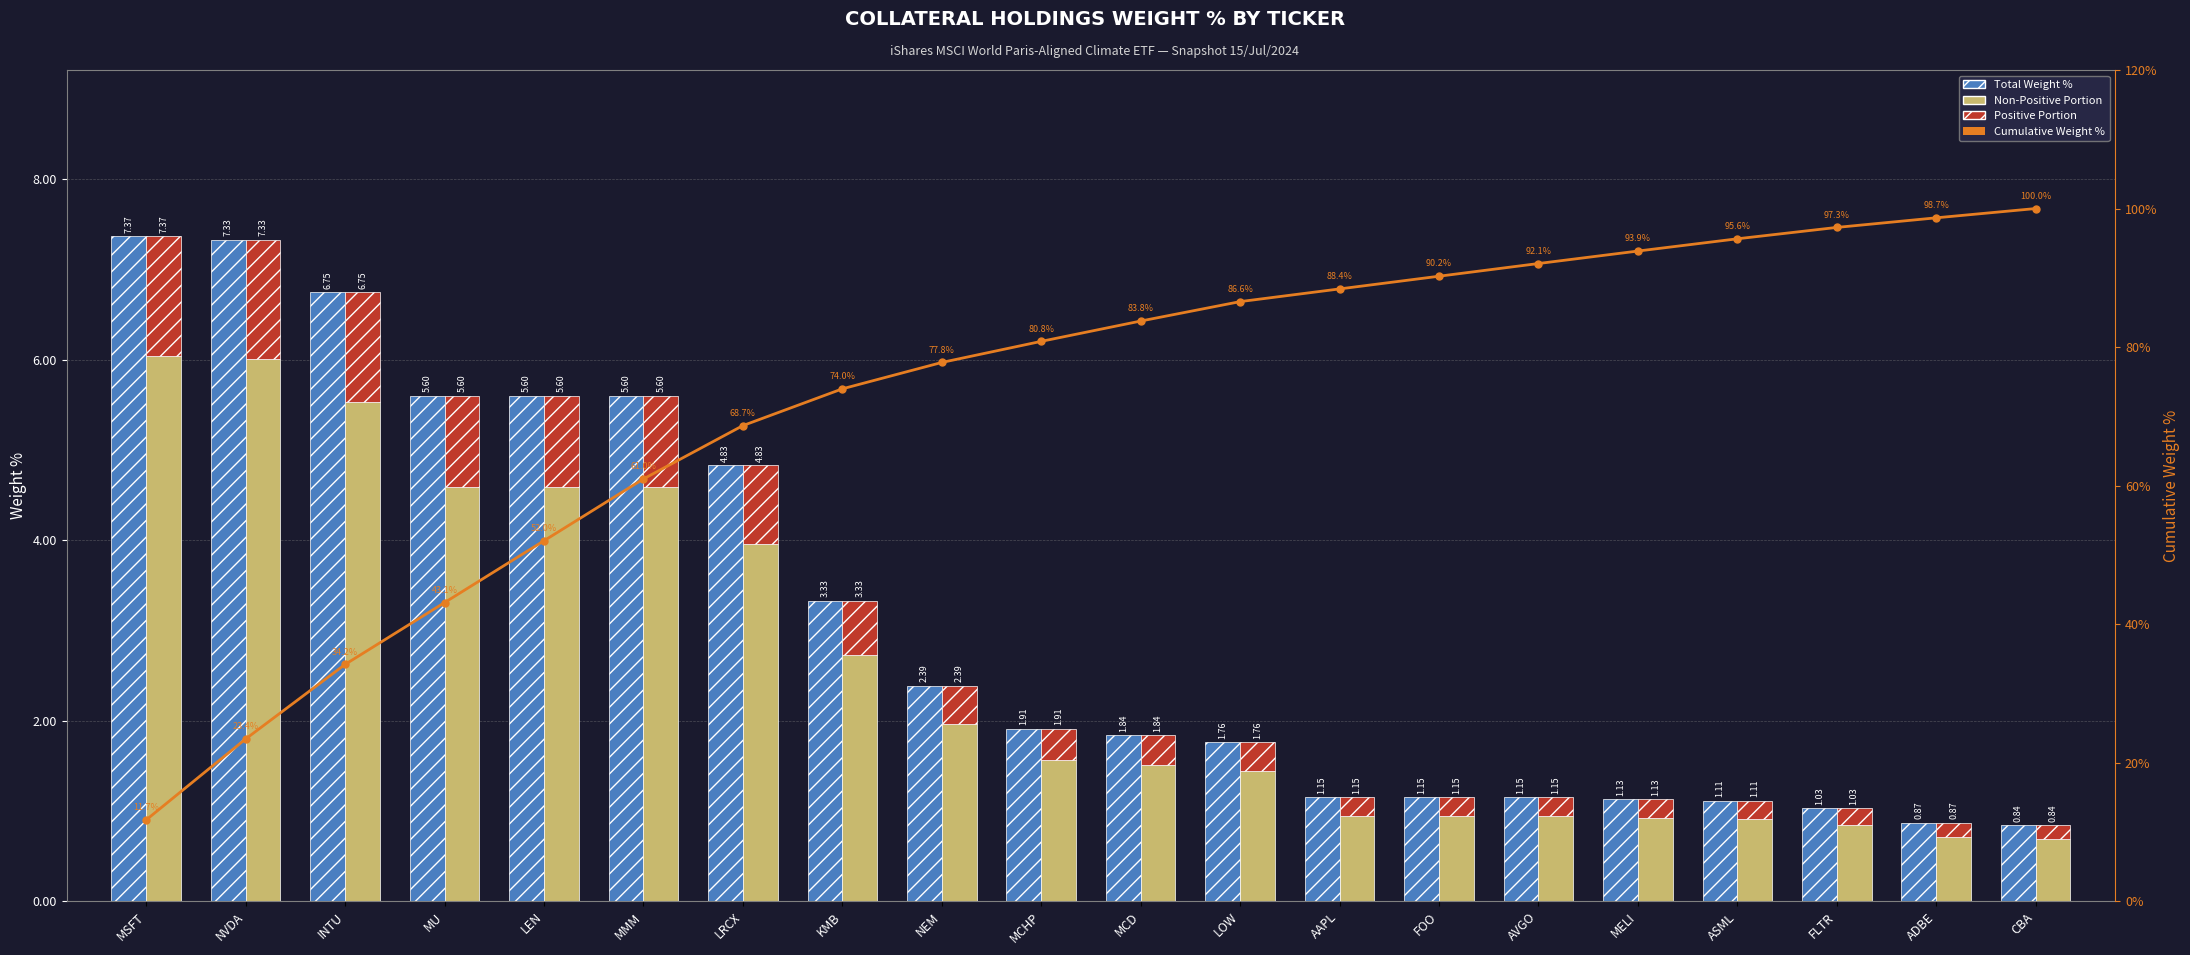

What position from the left is CBA?

20